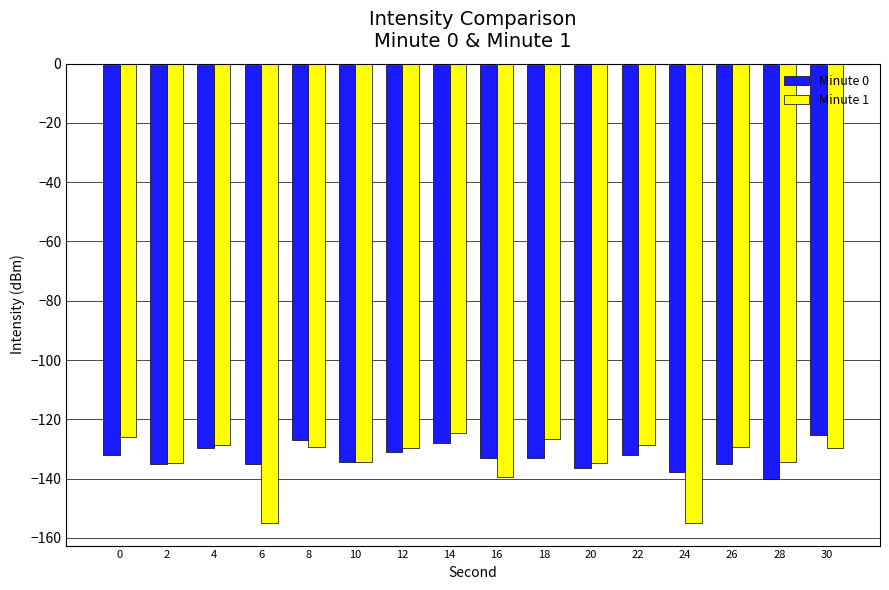

Which series changed the most between 10 and 30?

Minute 0